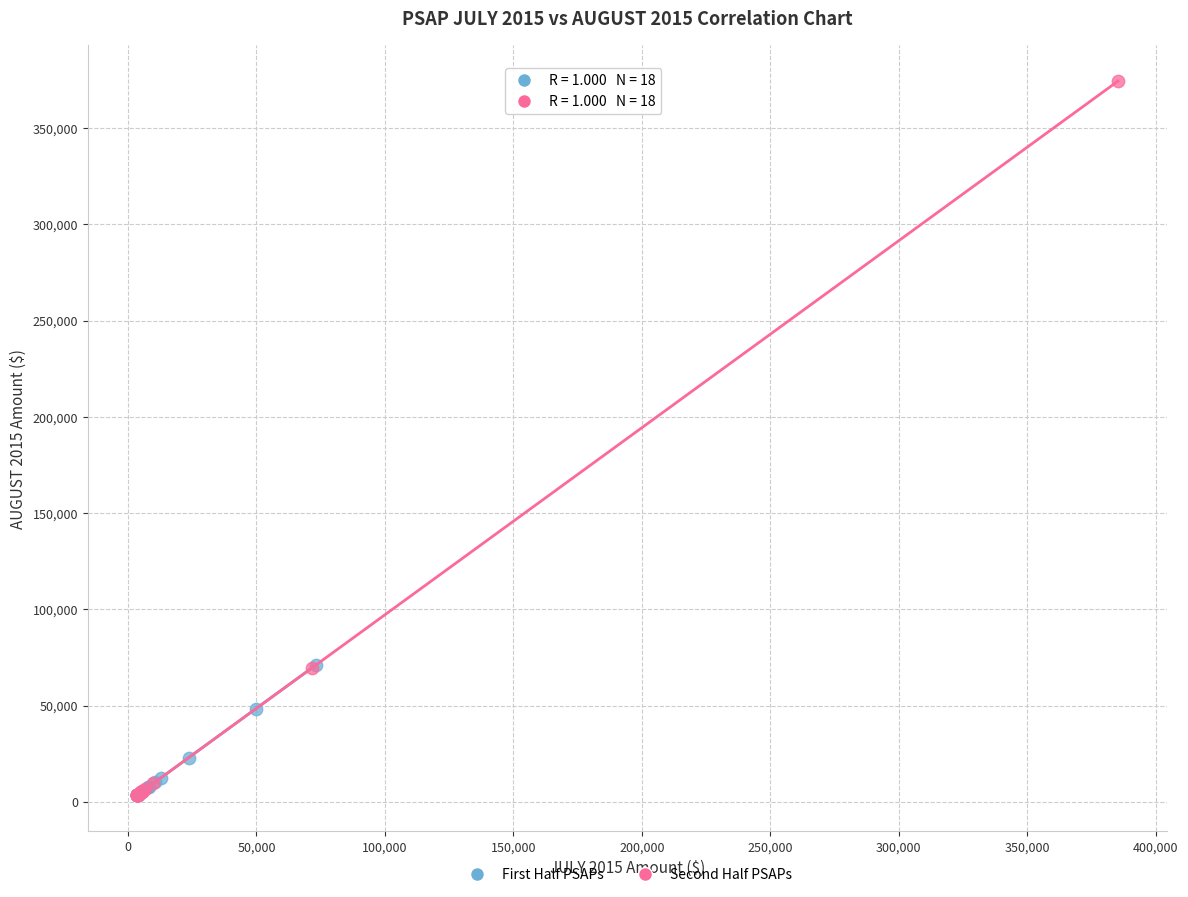

Which series has the widest spread of Y values?

Second Half PSAPs